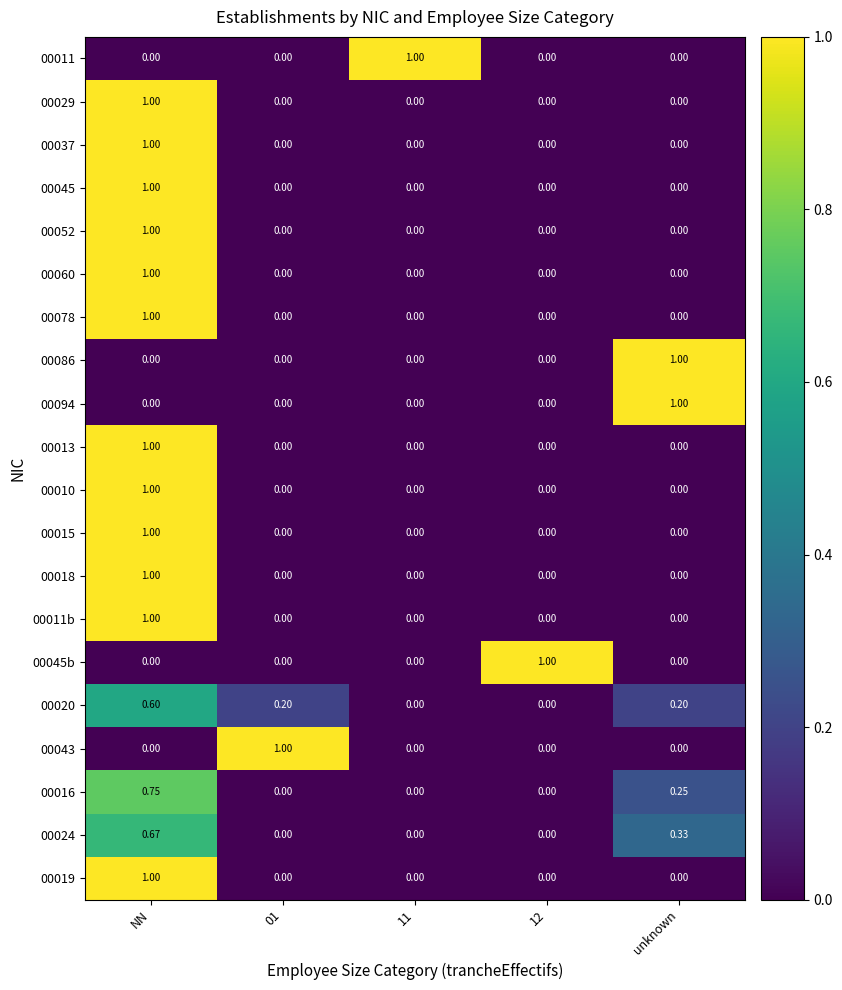

What is the maximum value shown in the chart?

1.0